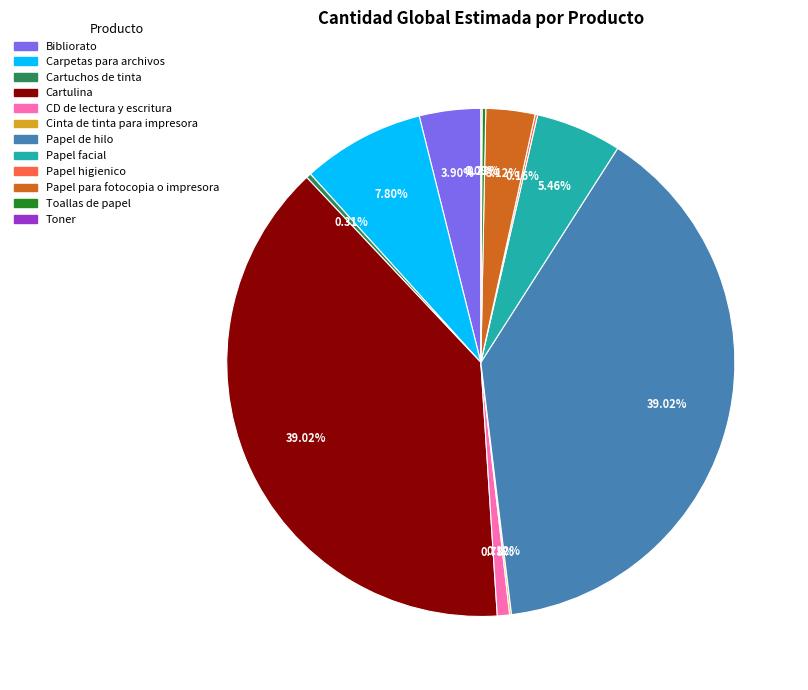

Does any single category account for the majority?

No